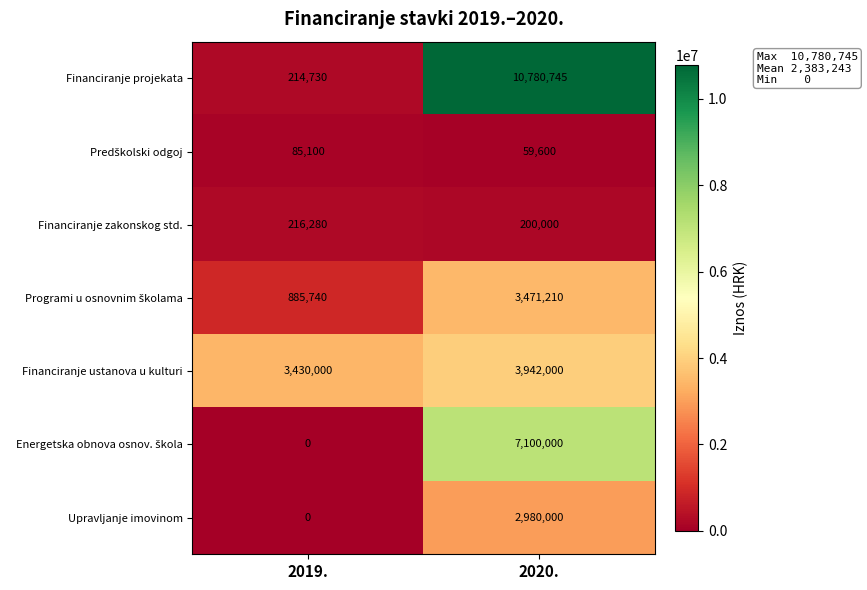

Which series has the largest range (max minus min)?

Financiranje projekata